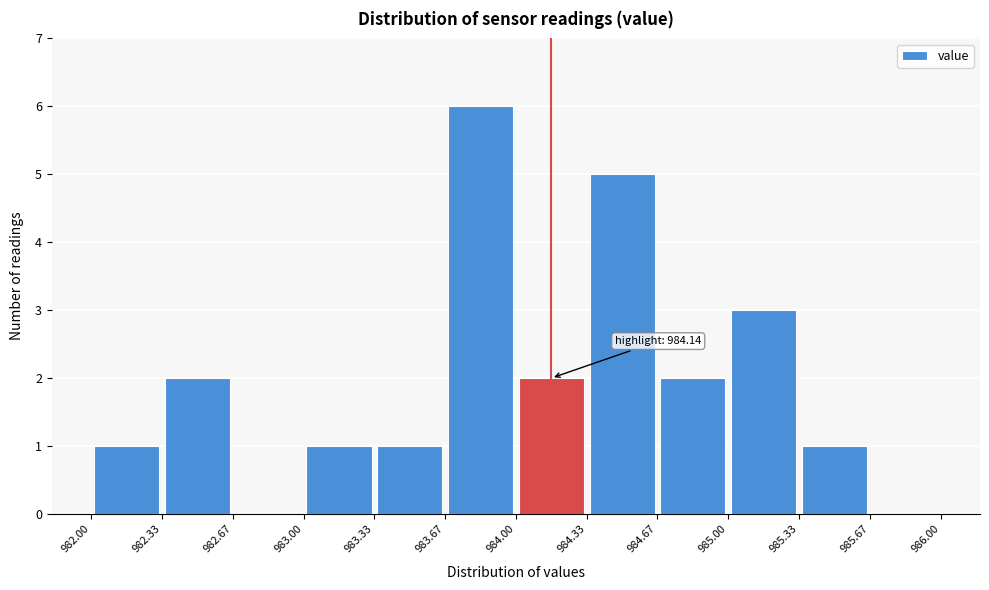

Which range on the x-axis has the tallest bar?

983.67 to 984.00